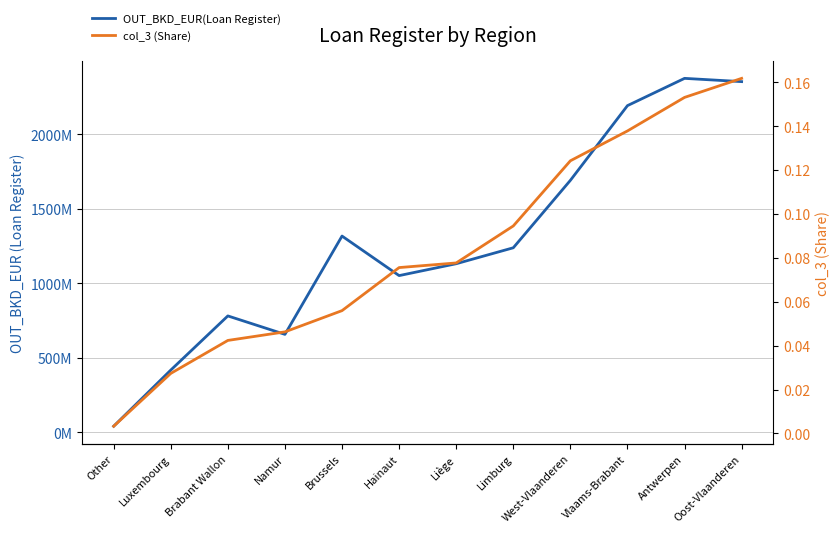

True or false: OUT_BKD_EUR(Loan Register) has a value of 296163996.4 at Hainaut.

False